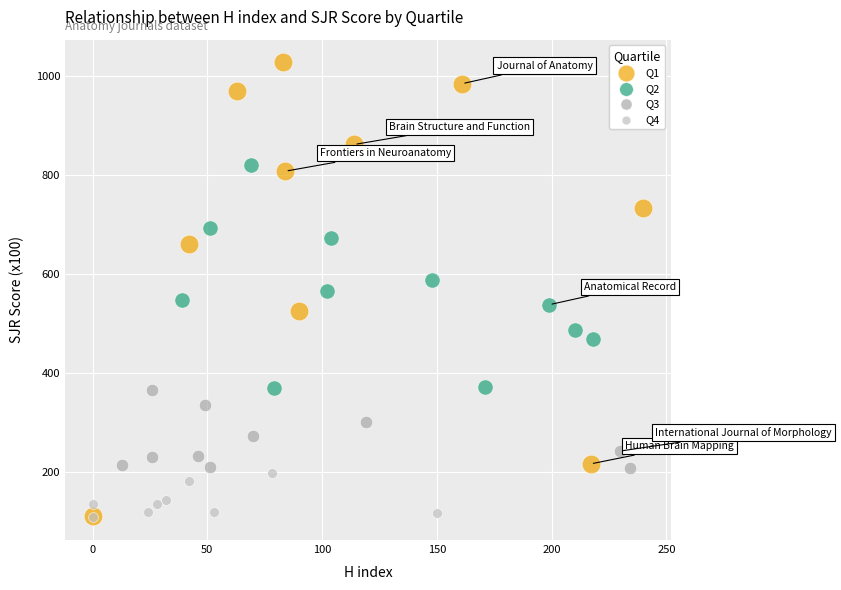

Which series contains the highest Y value?

Q1